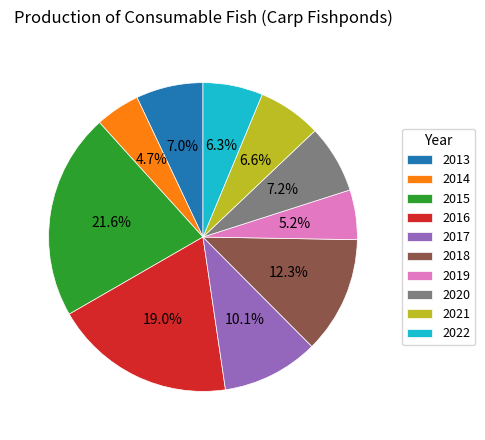

Which has a higher value, 2022 or 2014?

2022